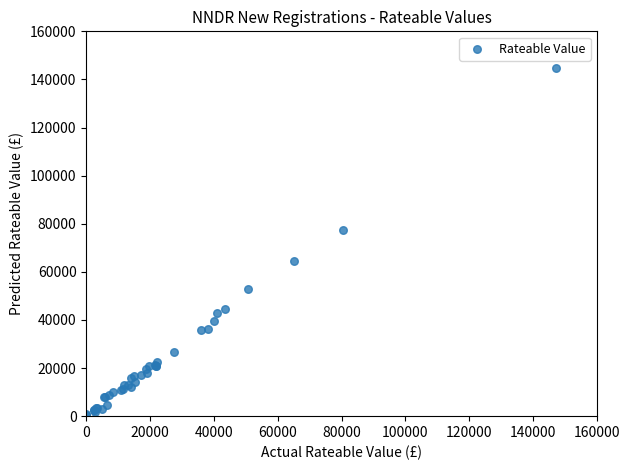

What Y value in the scatter plot is closest to 72635?

77516.6